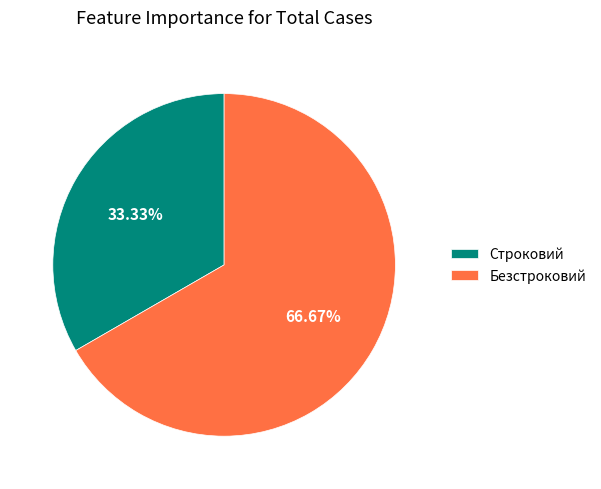

Which category has the biggest portion of the pie?

Безстроковий